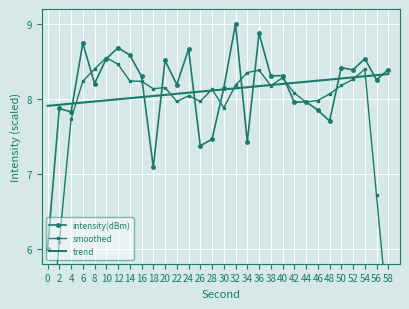

Between 8 and 48, which series saw the biggest shift?

intensity(dBm)